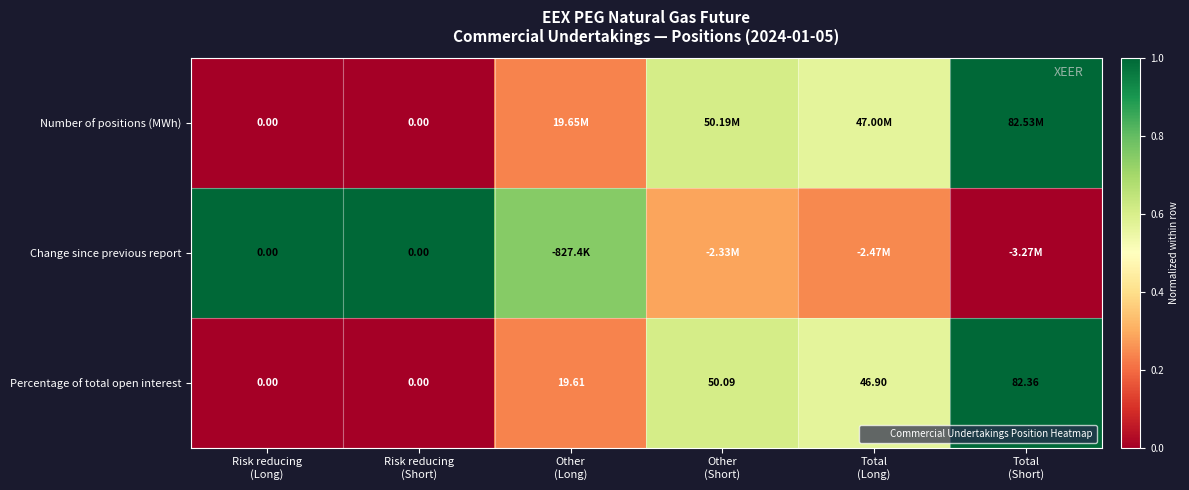

Is it true that Percentage of total open interest equals 0.0 at Risk reducing (Short)?

True